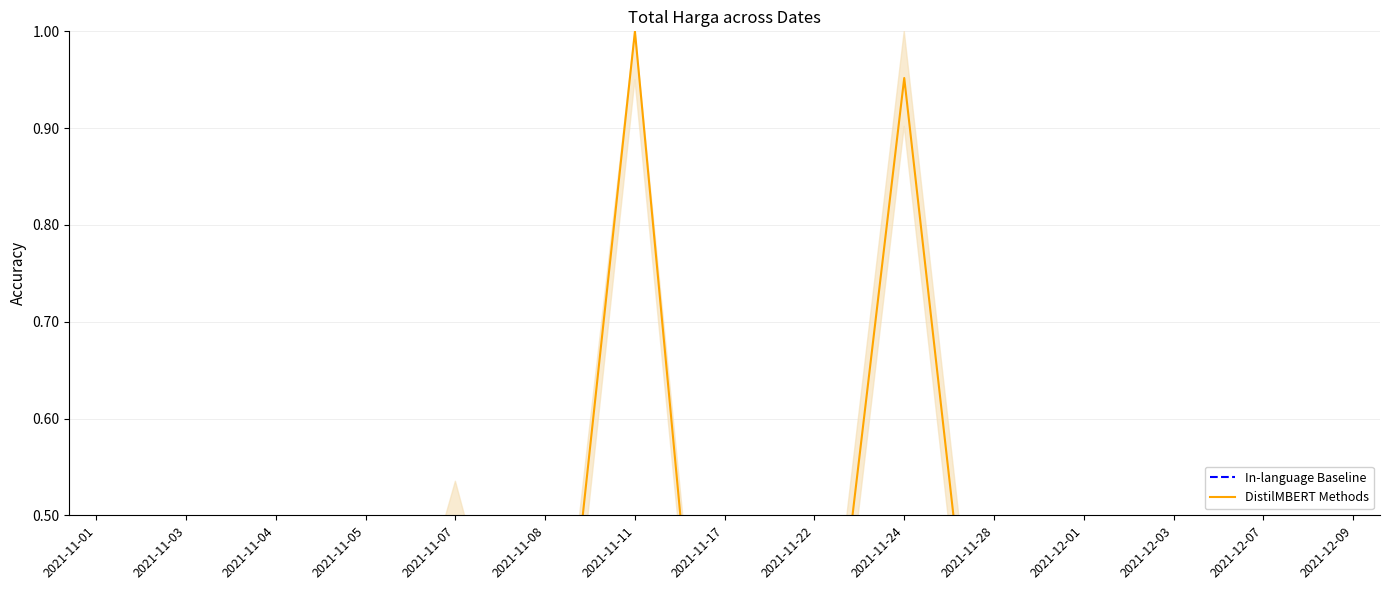

What is the label of the 6th point from the right?

2021-11-24